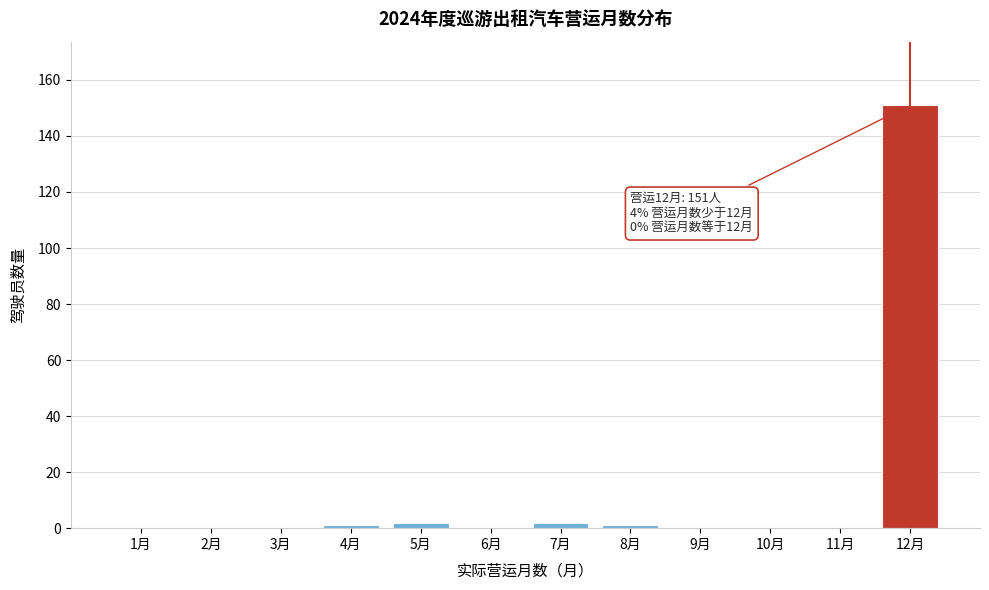

Reading left to right, what are all the values shown in this chart?

1月=0	2月=0	3月=0	4月=1	5月=2	6月=0	7月=2	8月=1	9月=0	10月=0	11月=0	12月=151